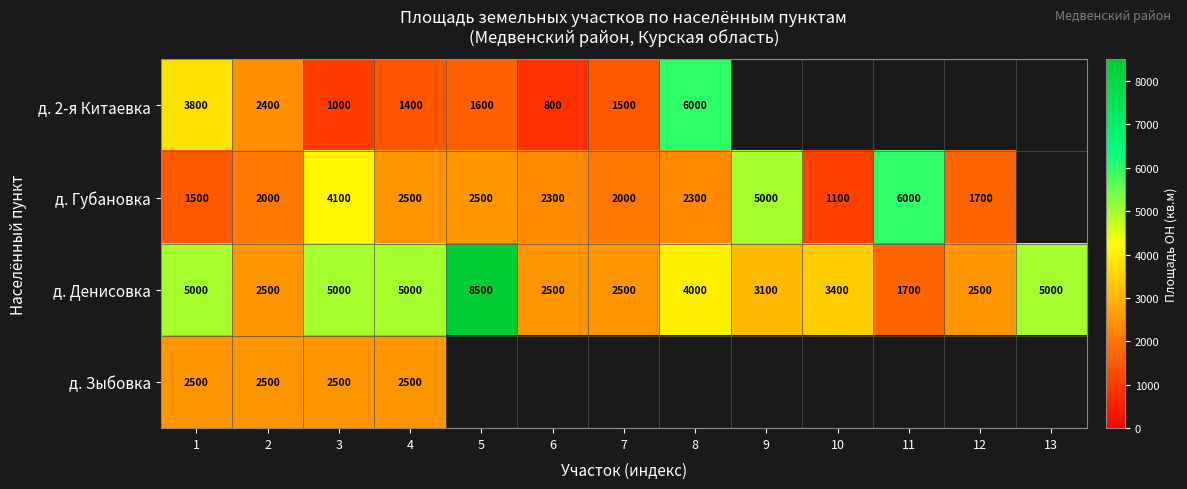

The value of д. Денисовка at 7 is 863. True or false?

False